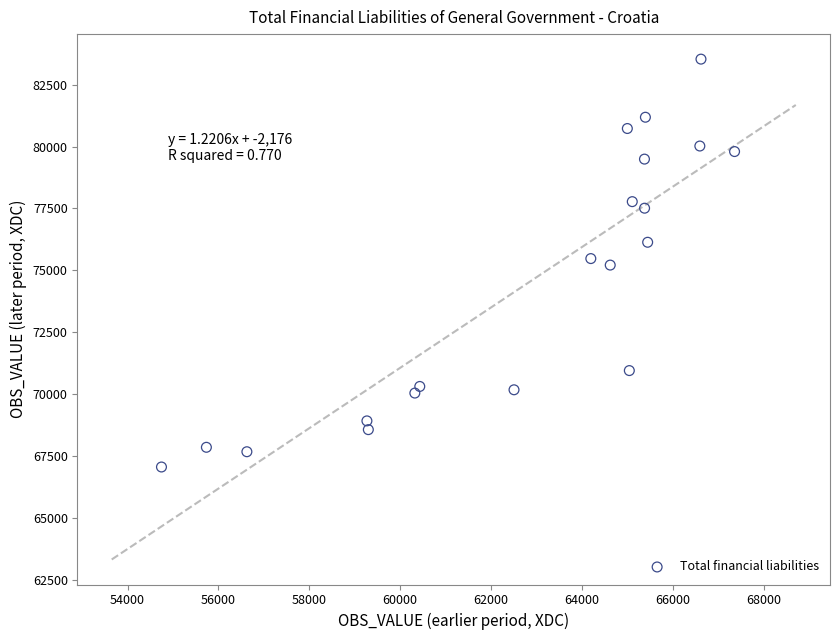

What is the range of Y values (max minus min)?

16484.1